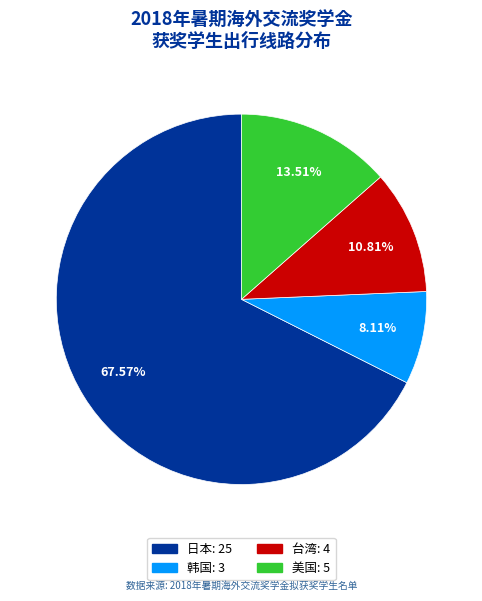

How many segments does this pie chart have?

4